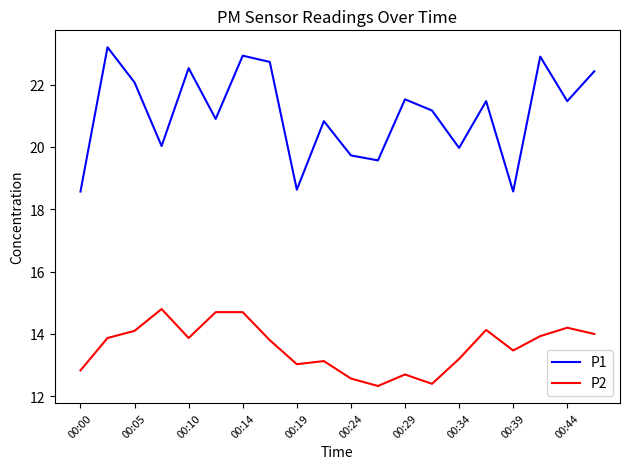

How many values in the P1 series are below 21?

9